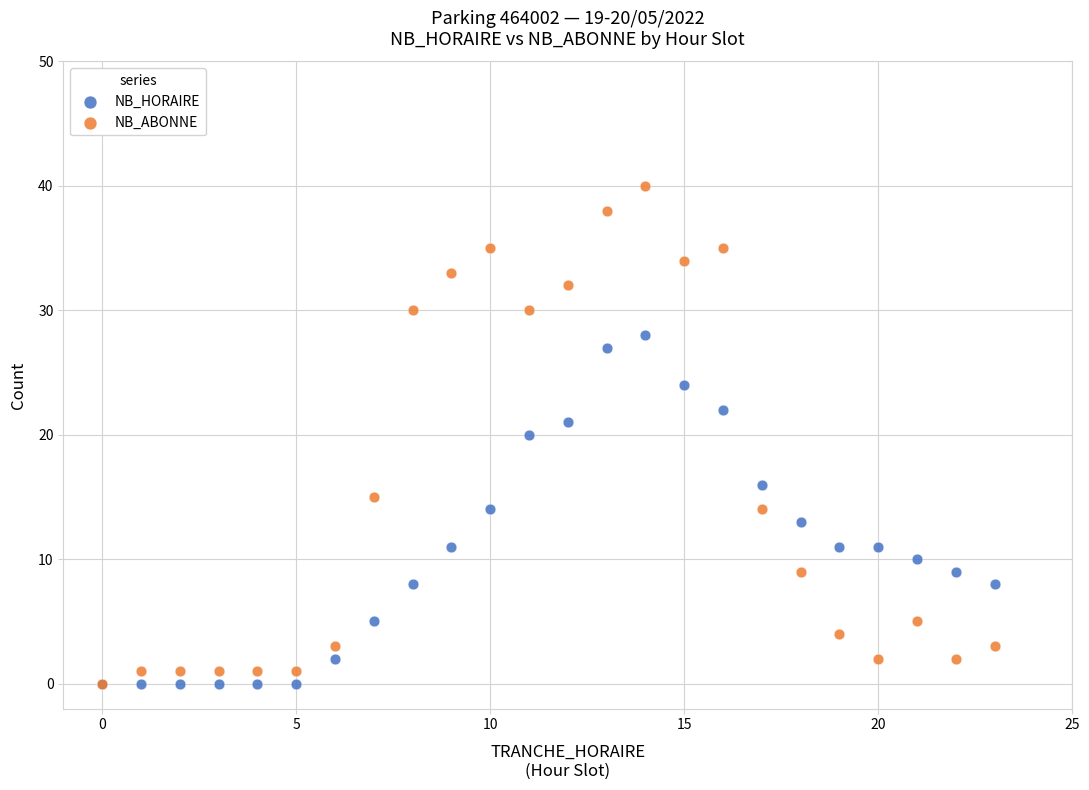

Which series reaches the maximum Y coordinate?

NB_ABONNE